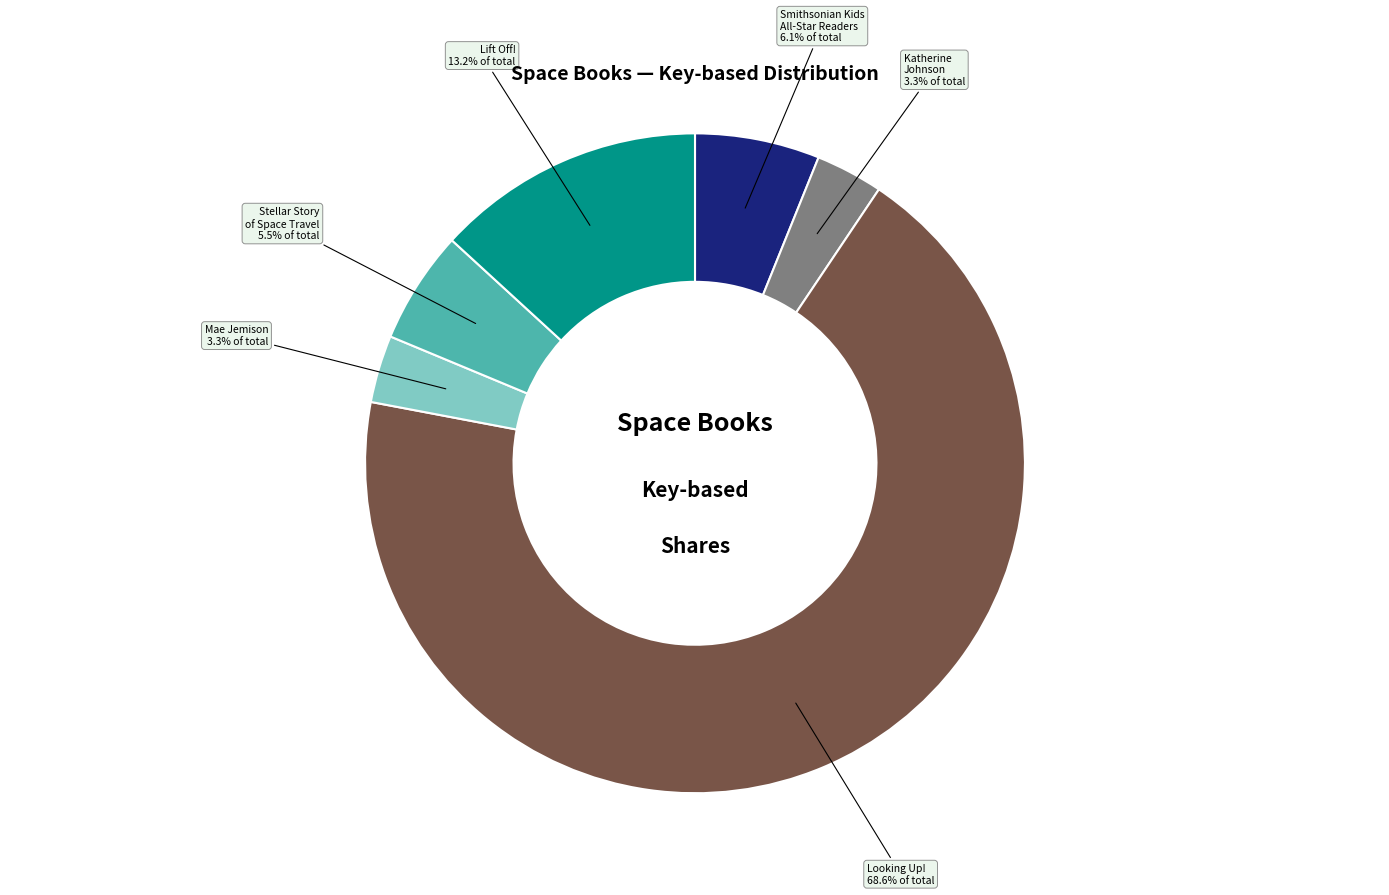

Is there any slice that represents more than half of the pie?

Yes